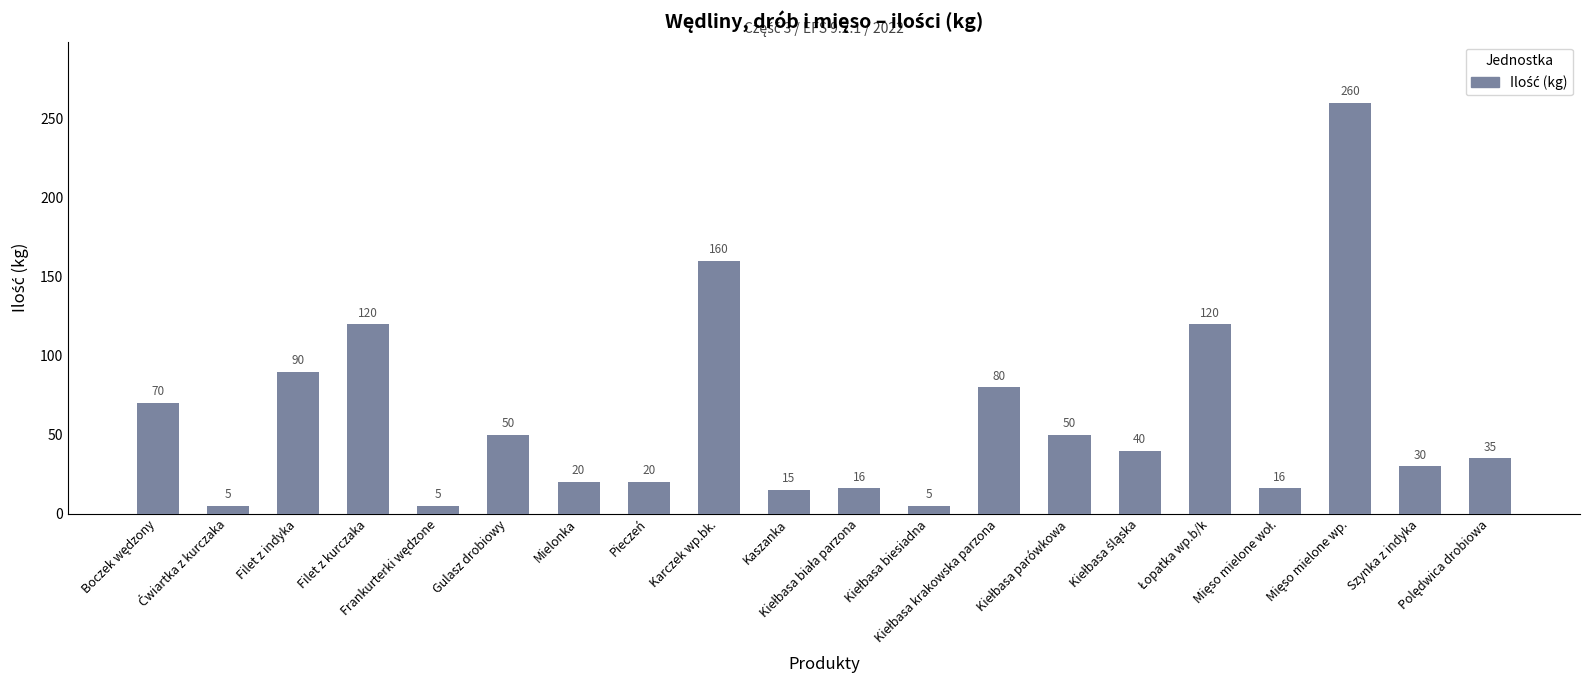

Read the value at Szynka z indyka, to the nearest 10.

30